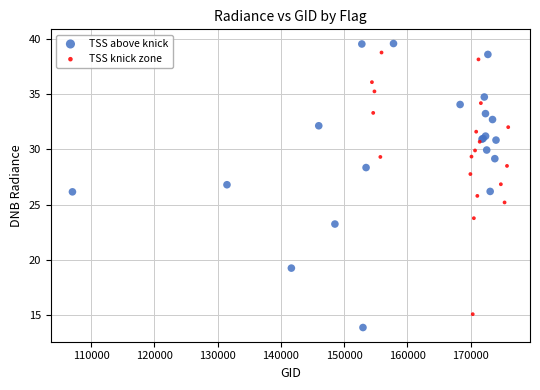

Which series has the largest Y range (max minus min)?

TSS above knick